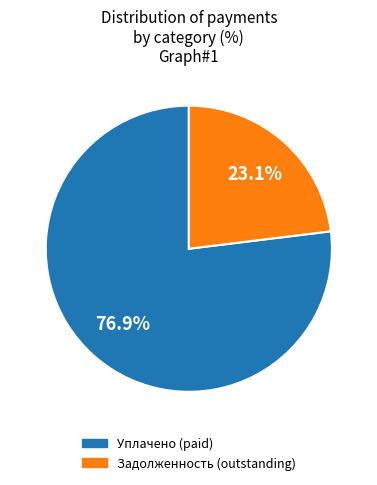

How many slices are in this pie chart?

2